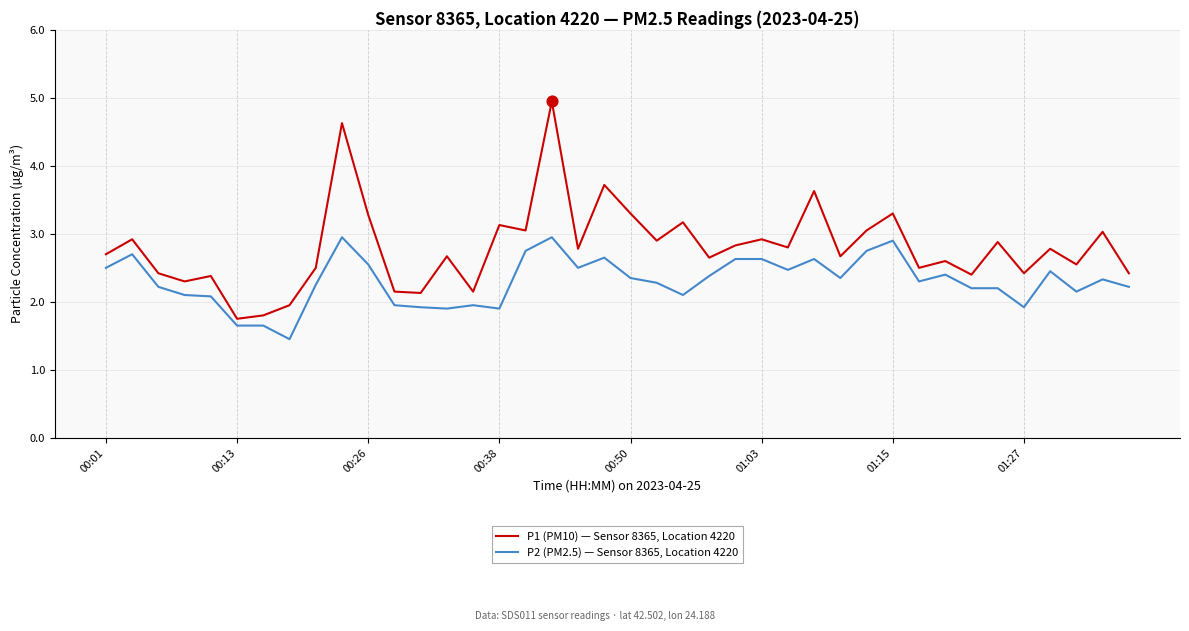

At how many categories does at least one series exceed 2?

37